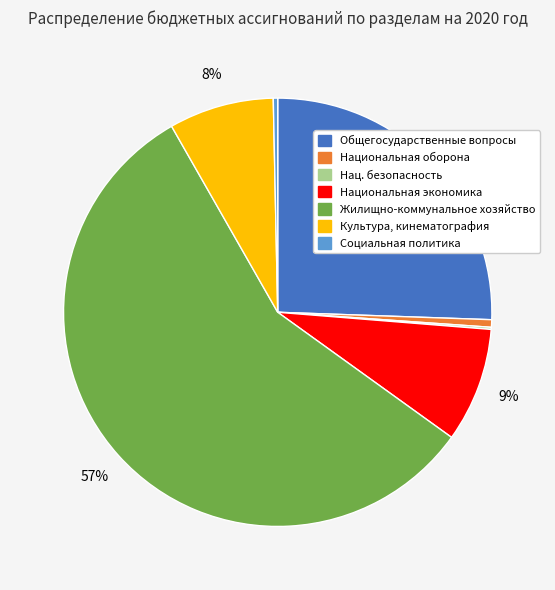

To the nearest percent, what is the average slice percentage?

14%